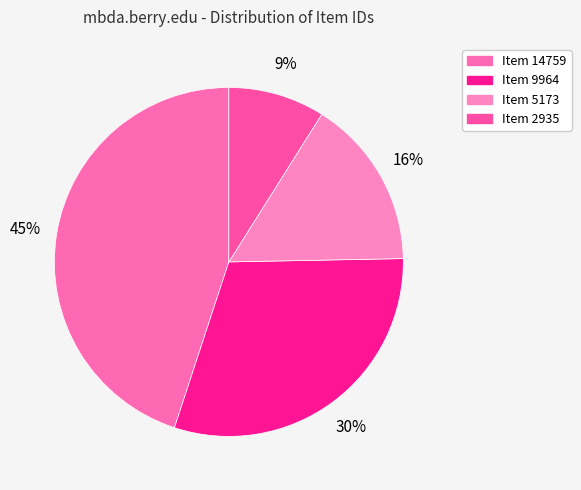

Rank the categories by value from highest to lowest.

Item 14759, Item 9964, Item 5173, Item 2935